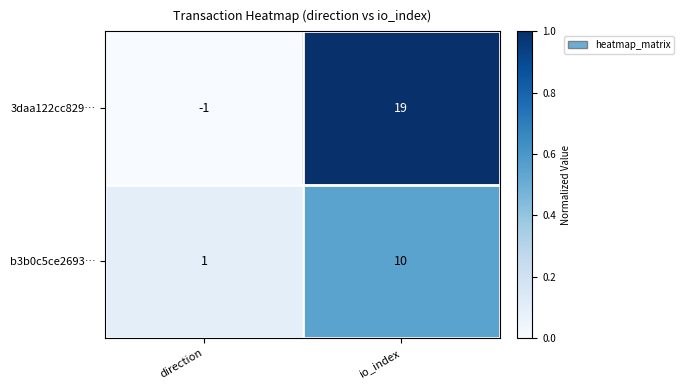

The value of b3b0c5ce2693… at direction is 1. True or false?

True